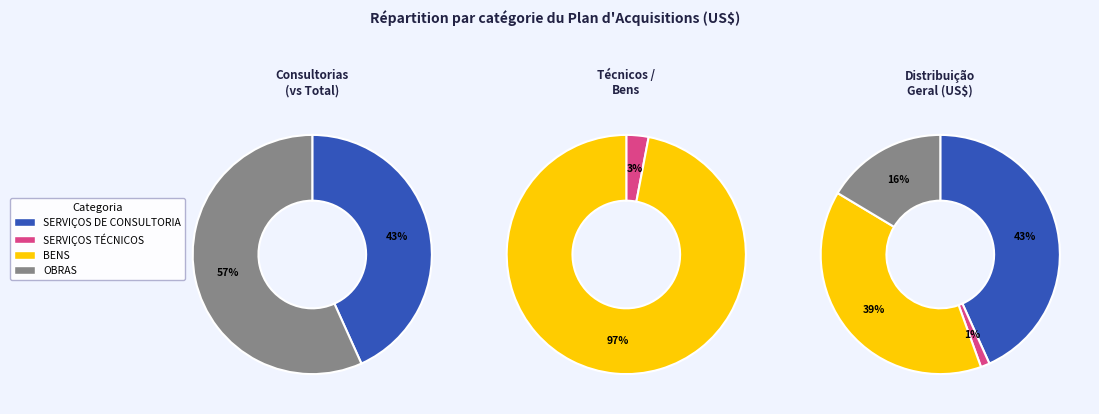

Combined, do OBRAS and SERVIÇOS DE CONSULTORIA account for over 50%?

Yes